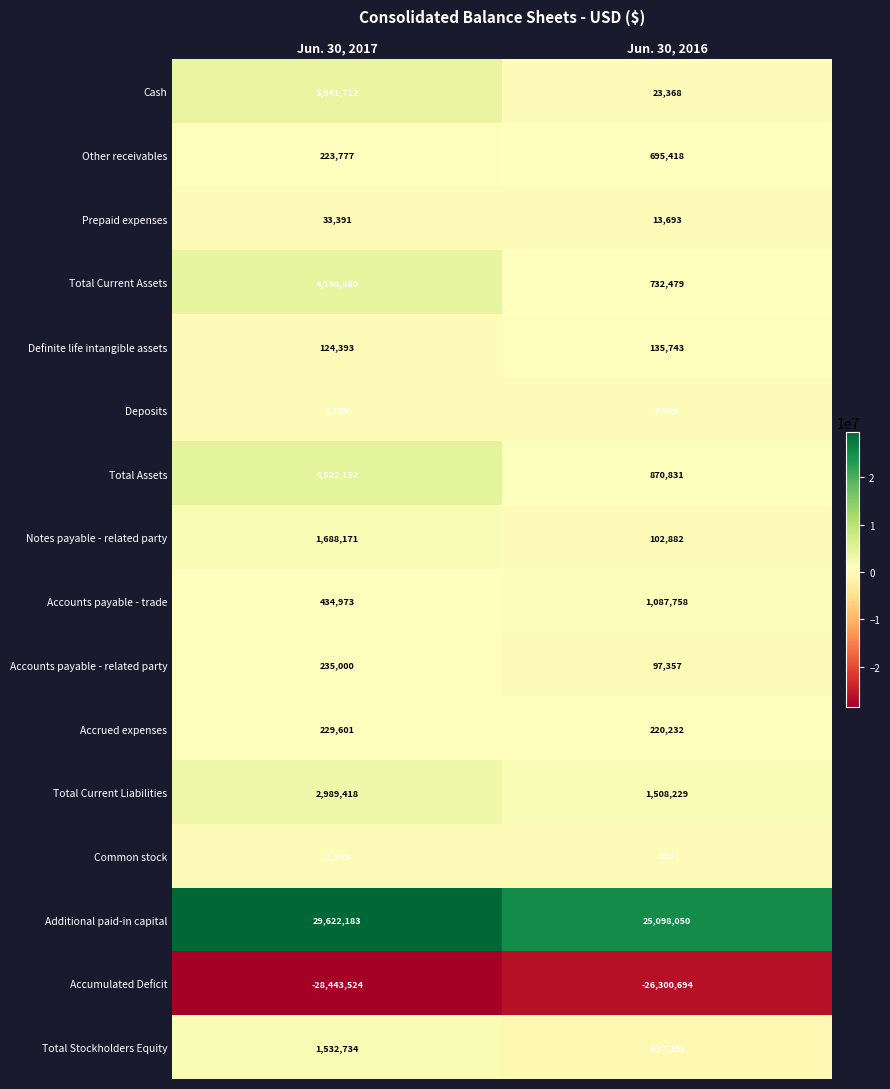

At which label is Total Current Assets closest to 2465679?

Jun. 30, 2016